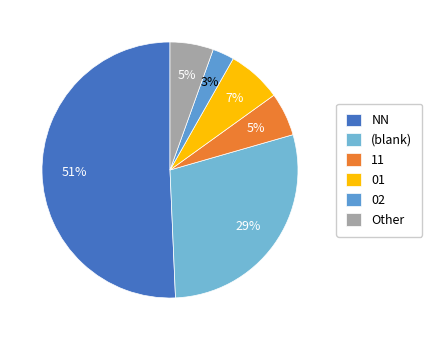

Which category has the smallest portion of the pie?

02